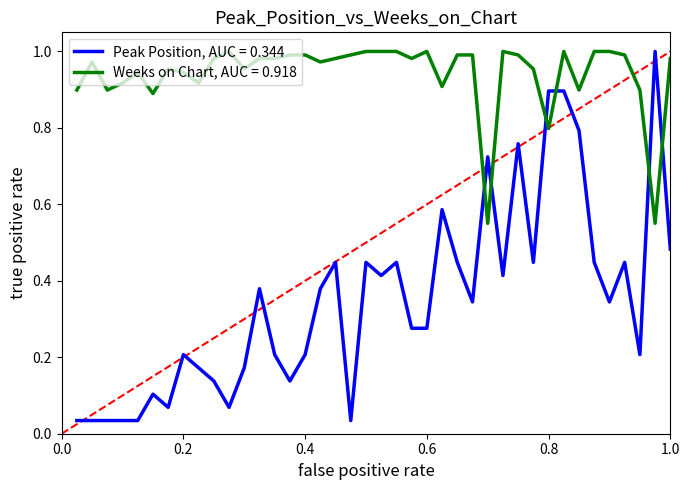

Which series ends up on top after the final intersection of Peak Position, AUC = 0.344 and Weeks on Chart, AUC = 0.918?

Weeks on Chart, AUC = 0.918